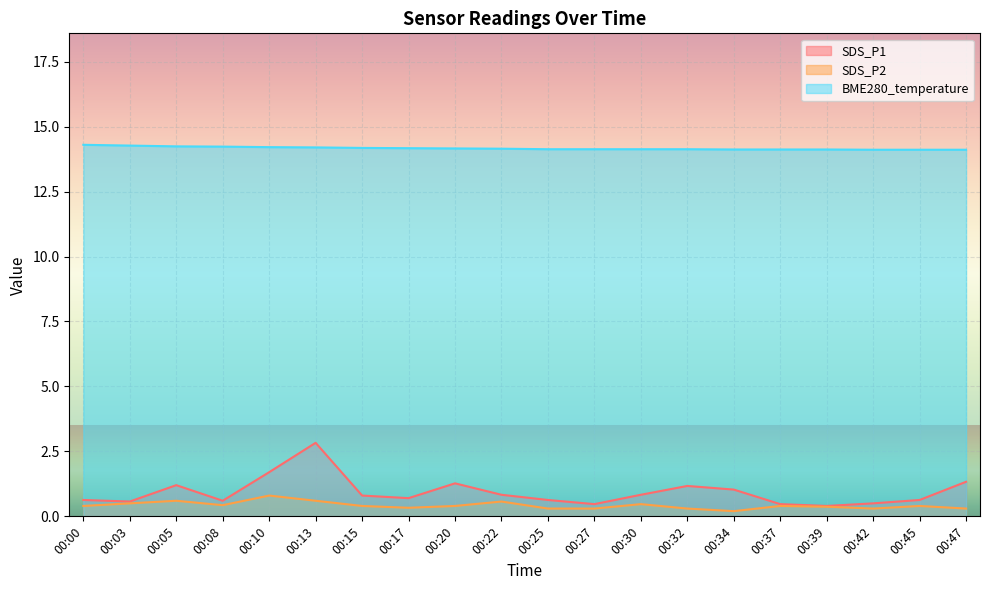

Is it true that SDS_P1 equals 2.8 at 00:13?

True